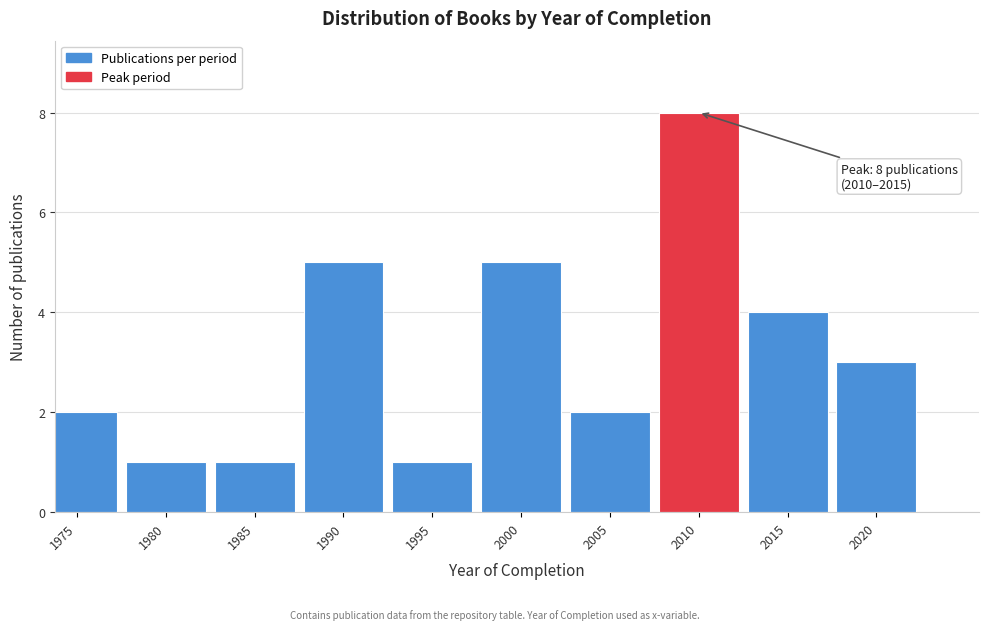

Reading left to right, list all the values displayed in this chart.

1975=2	1980=1	1985=1	1990=5	1995=1	2000=5	2005=2	2010=8	2015=4	2020=3